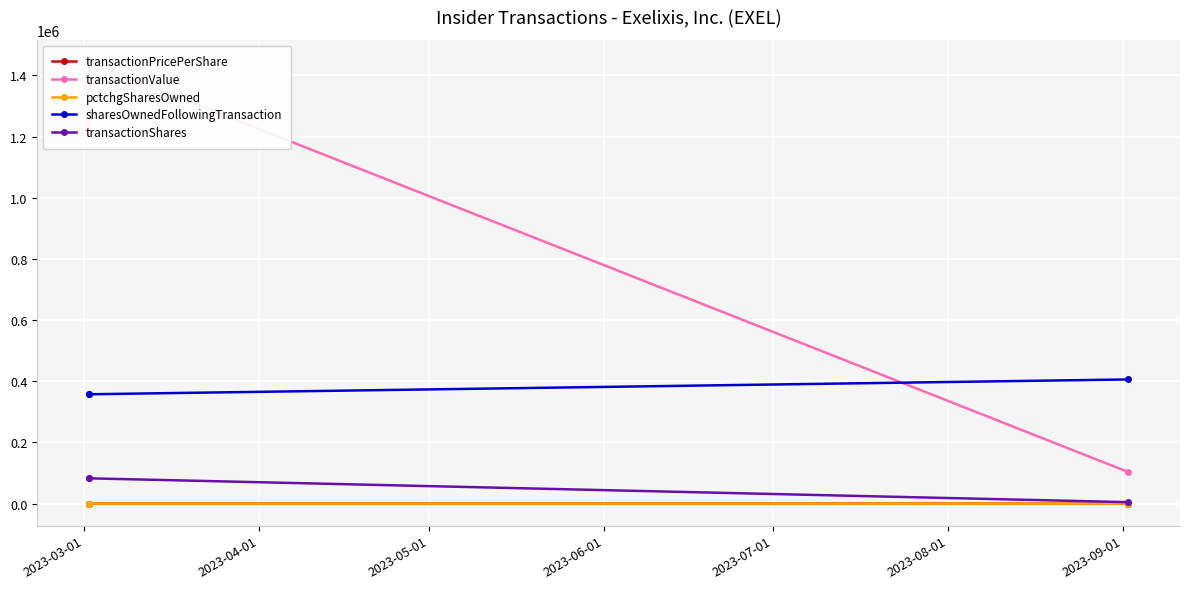

What are all the series names shown in the legend?

transactionPricePerShare, transactionValue, pctchgSharesOwned, sharesOwnedFollowingTransaction, transactionShares